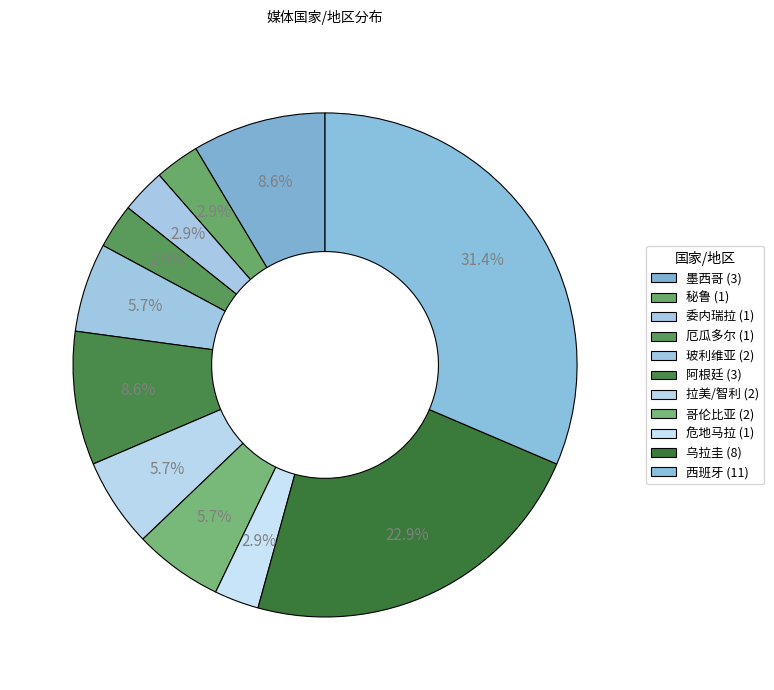

To the nearest percent, what percentage of the pie is 西班牙?

31%